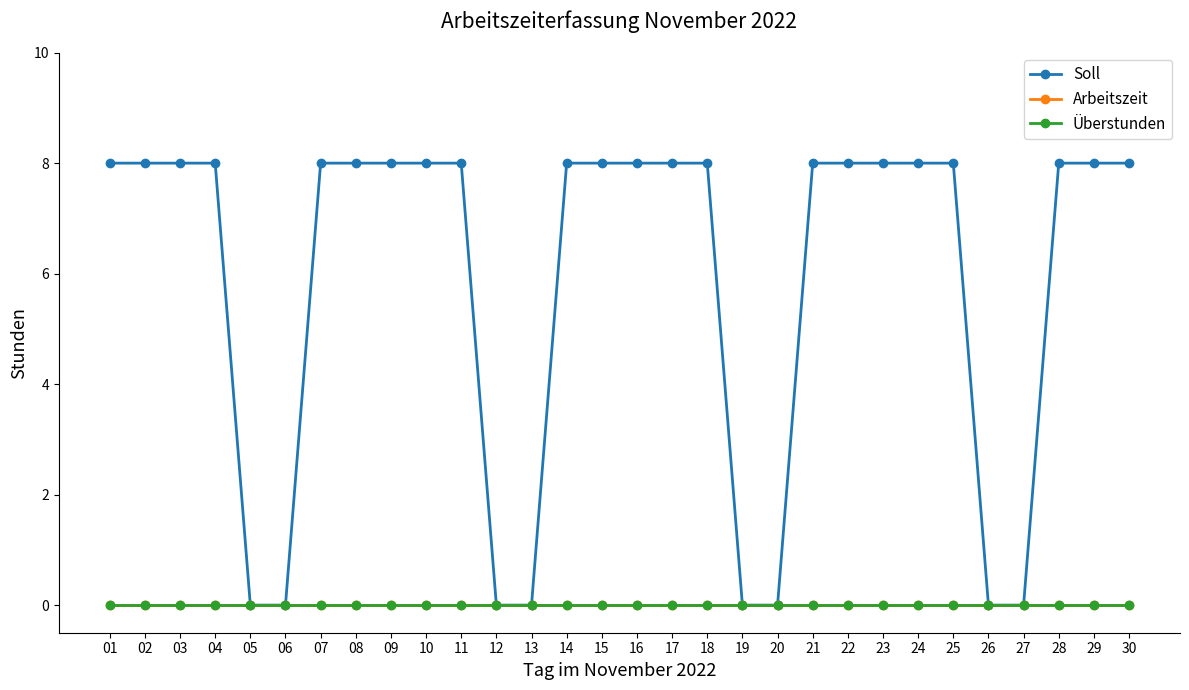

True or false: Arbeitszeit and Überstunden cross at least once.

False